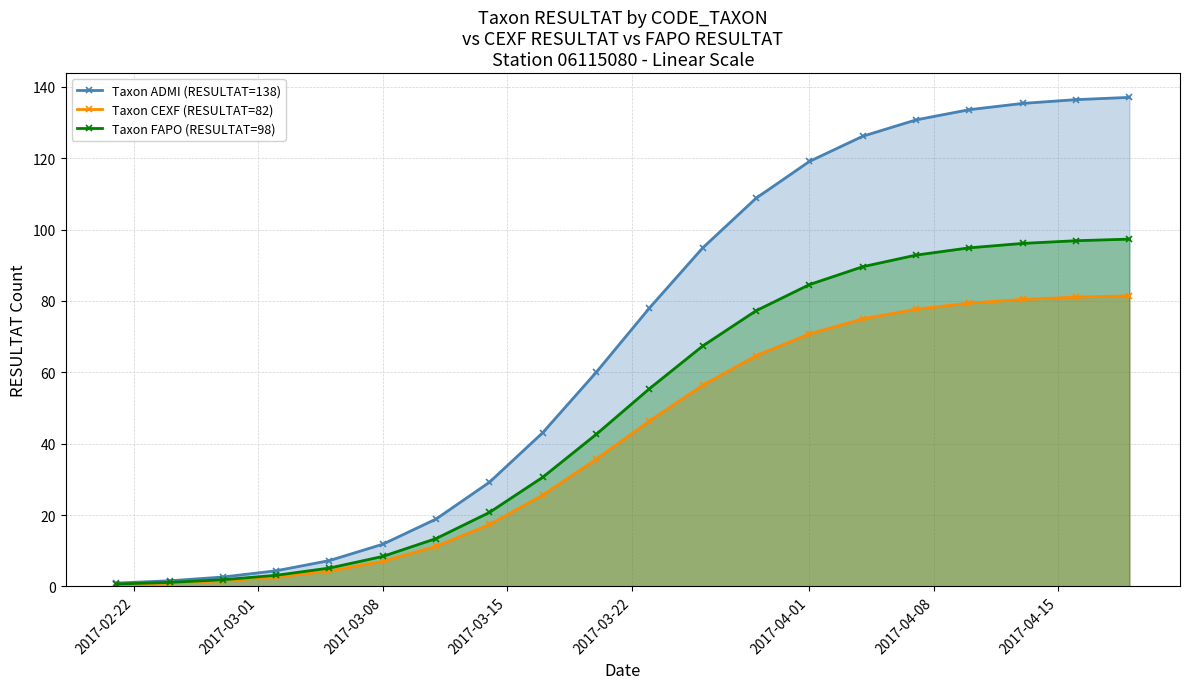

What is the maximum value shown in the chart?

137.1